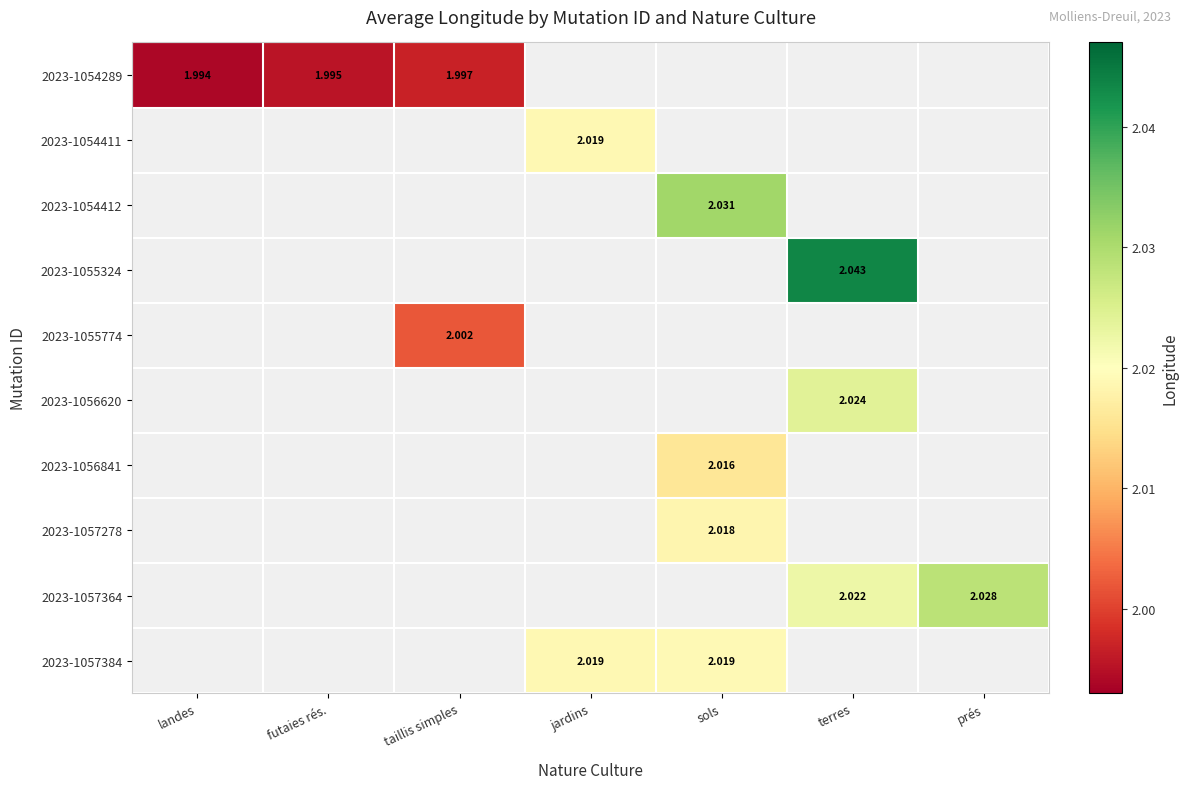

What is the smallest value displayed?

2.0